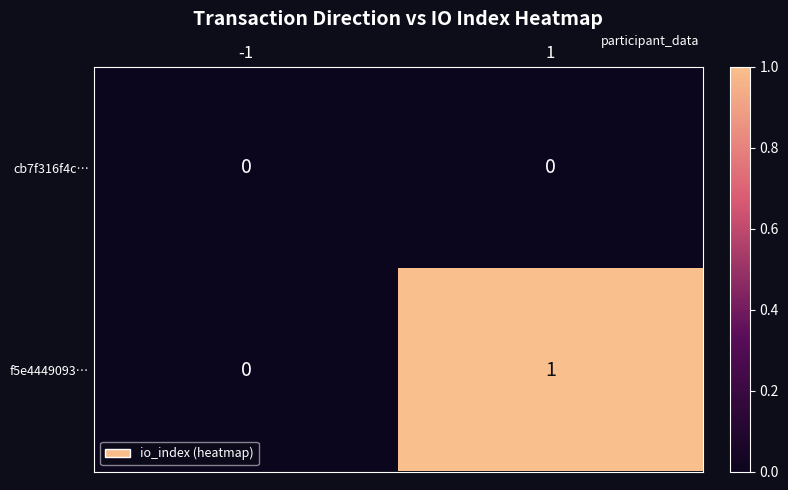

List the series in order of their overall mean, lowest first.

cb7f316f4c…, f5e4449093…